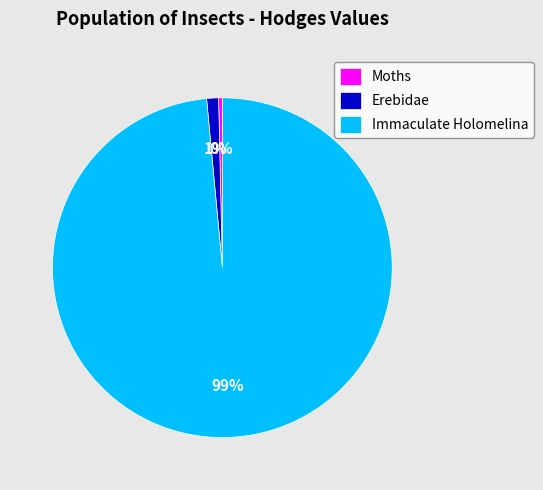

Which category has the biggest portion of the pie?

Immaculate Holomelina